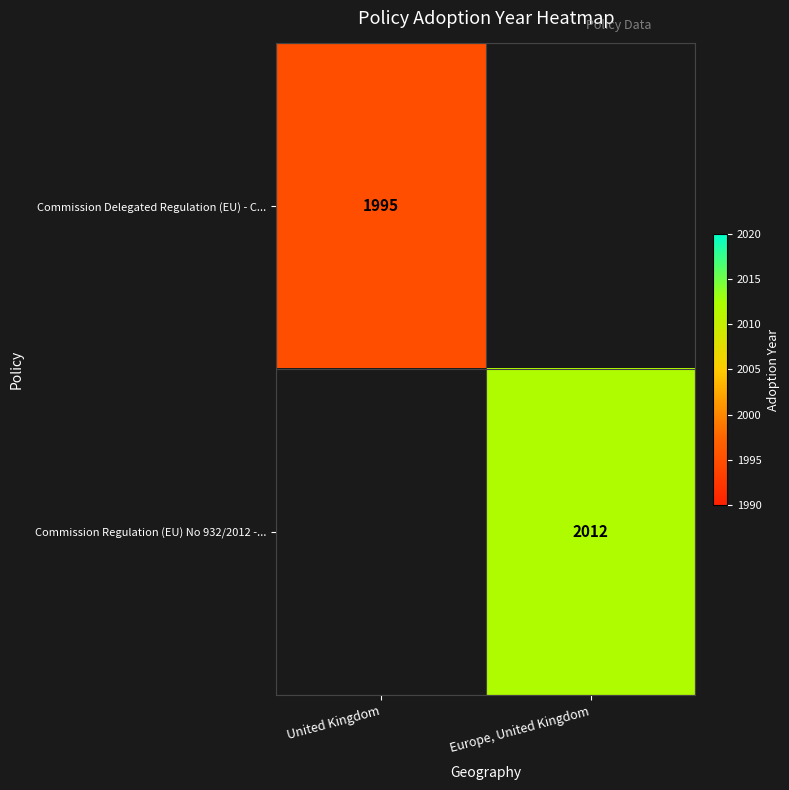

The value of Commission Delegated Regulation (EU) - C... at United Kingdom is 1995. True or false?

True